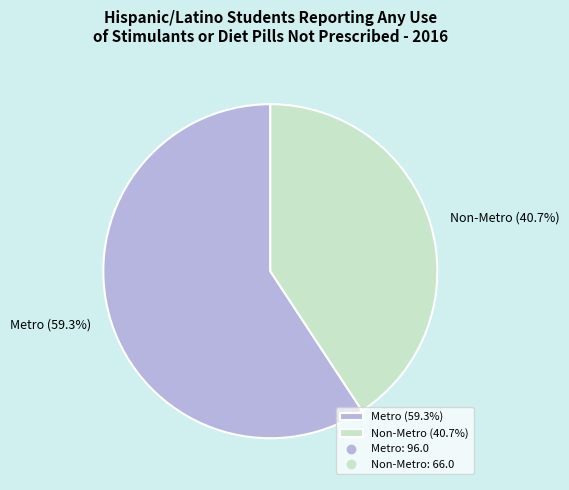

Which slice is the smallest?

Non-Metro